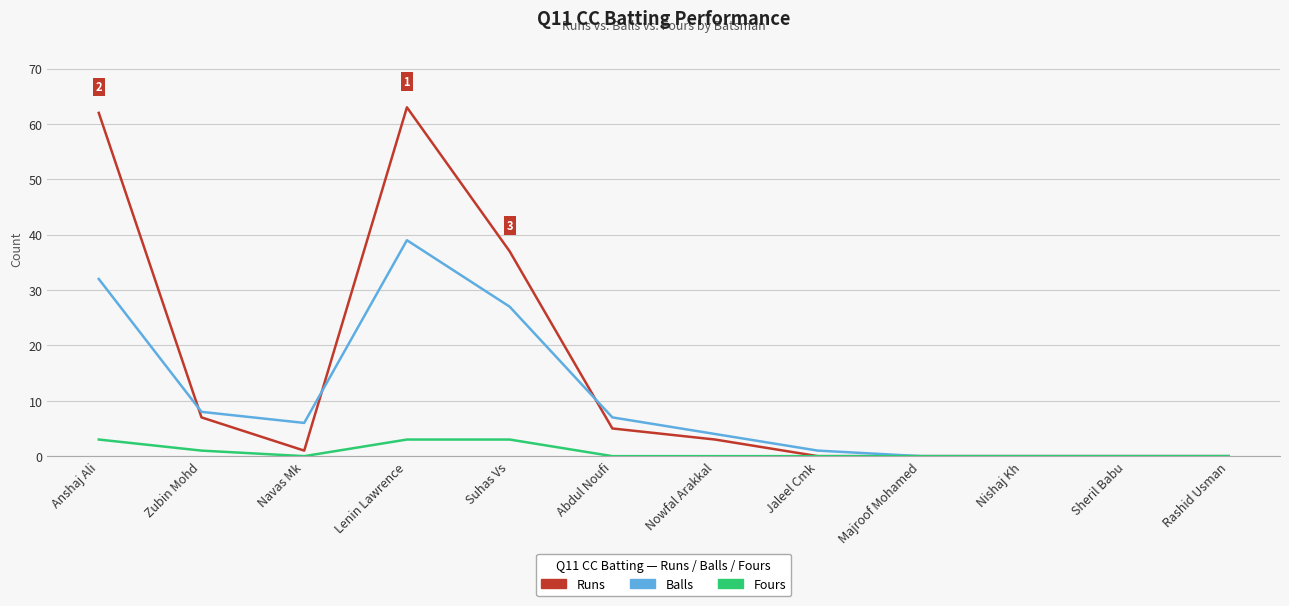

Which series has the largest range (max minus min)?

Runs